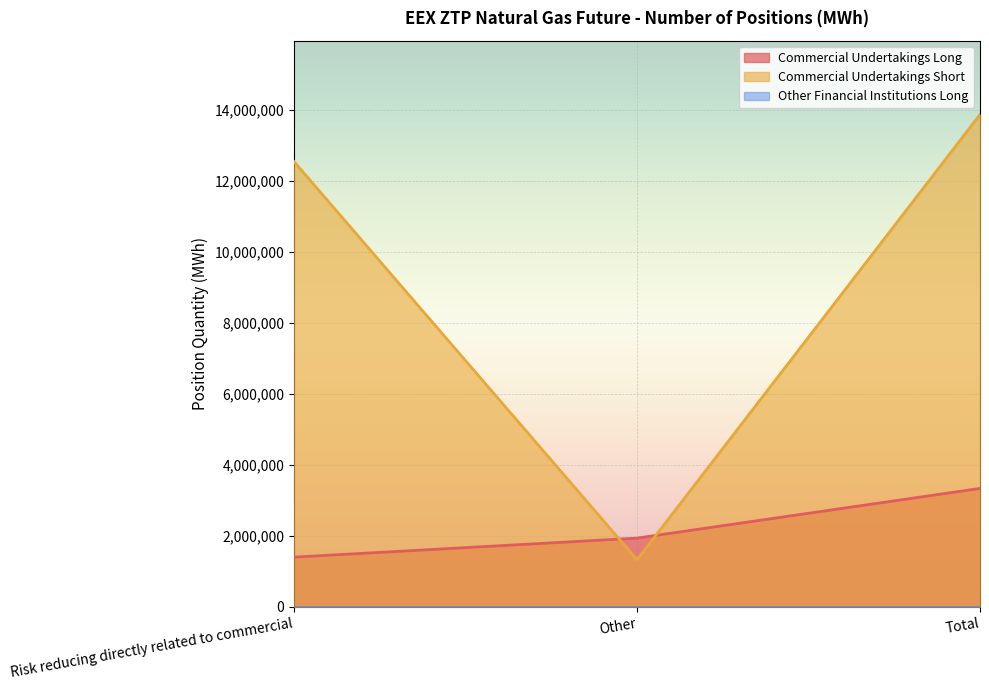

Which series changed the most between Risk reducing directly related to commercial and Total?

Commercial Undertakings Long